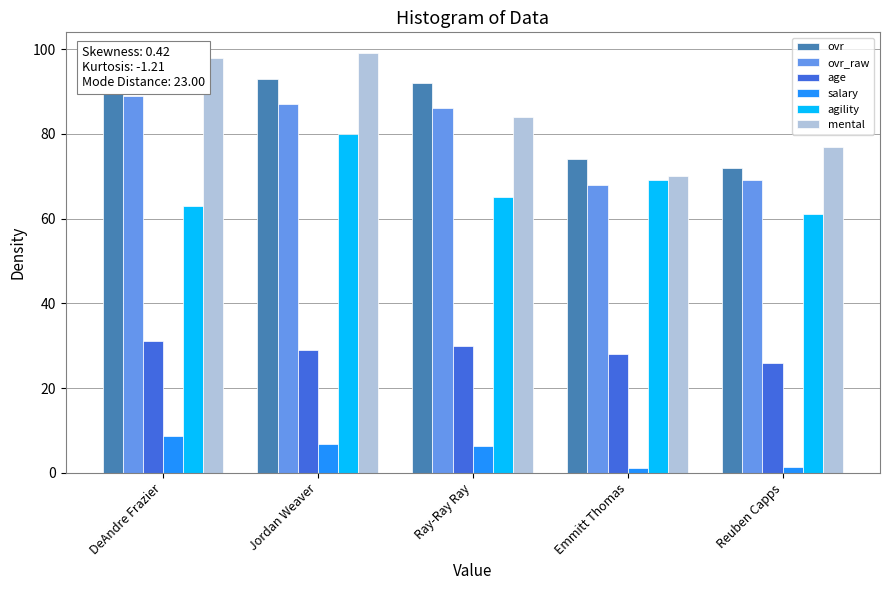

How many bars are there in each group?

6